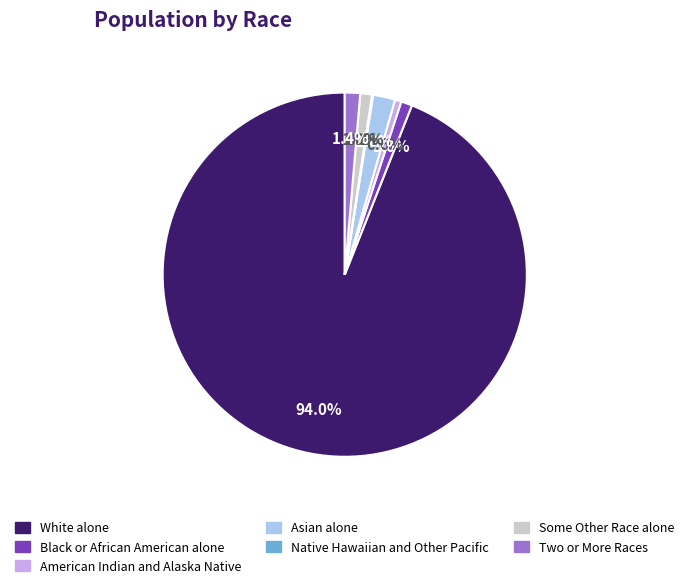

Which slice is the largest?

White alone